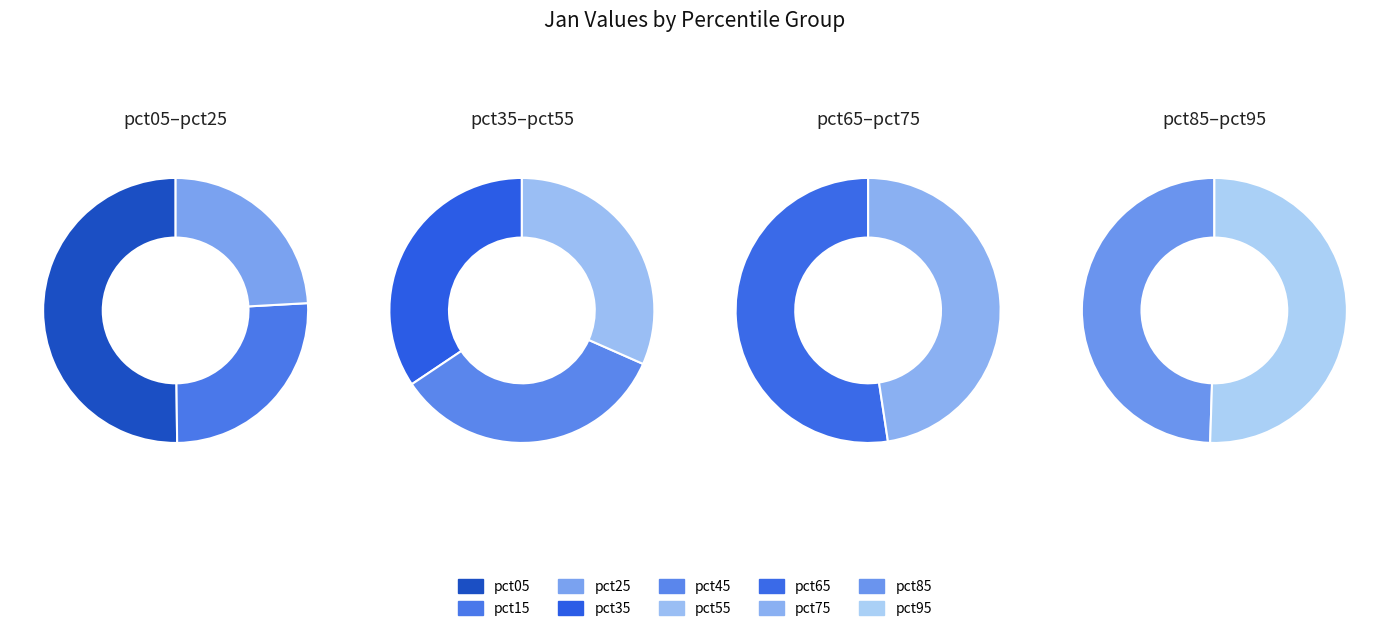

Rank the categories by value from highest to lowest.

pct05, pct15, pct35, pct45, pct25, pct55, pct65, pct75, pct95, pct85